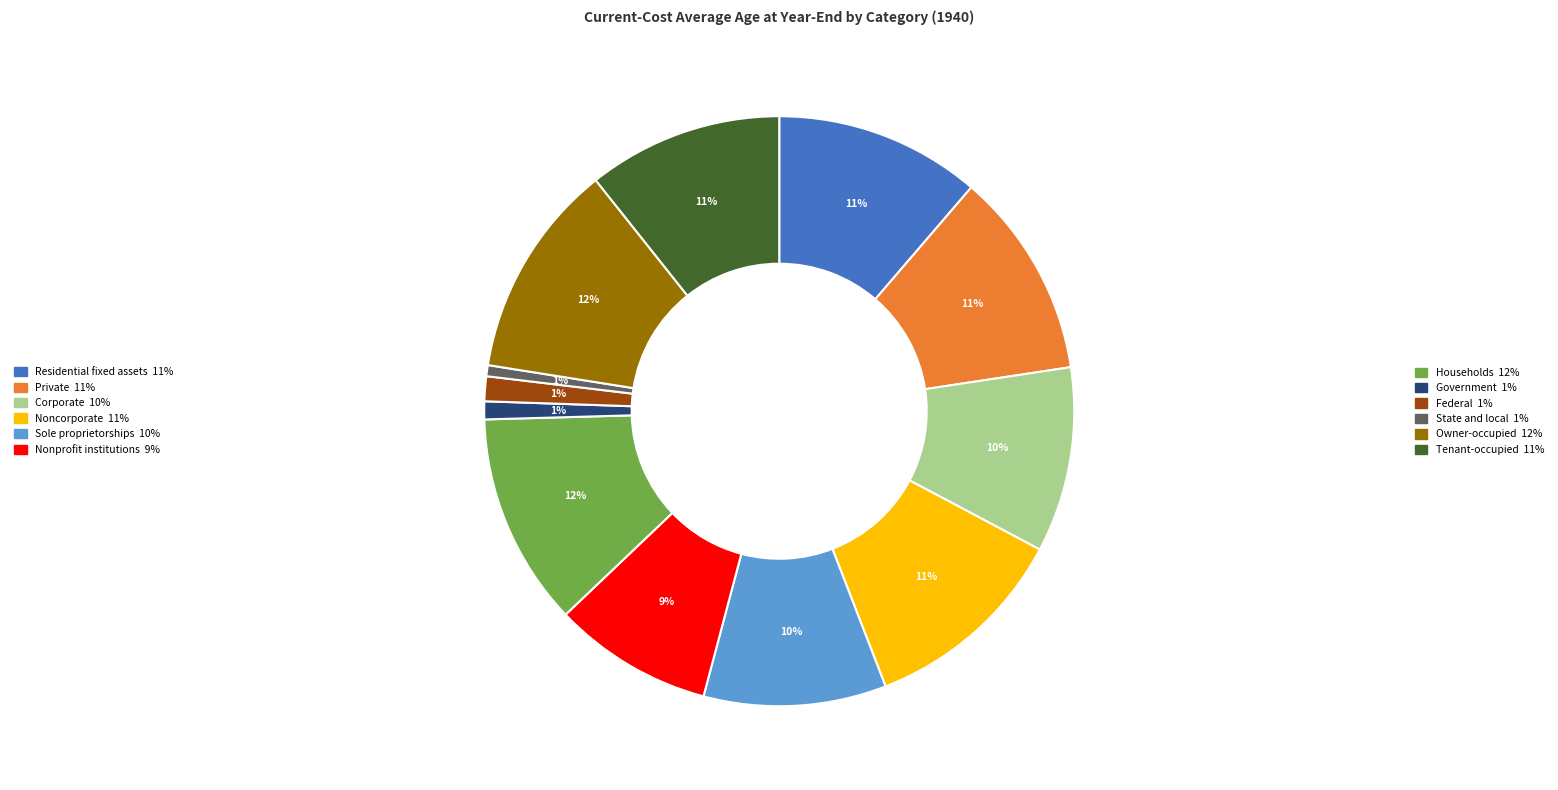

To the nearest percent, what is the difference between the largest and smallest slice percentages?

11%